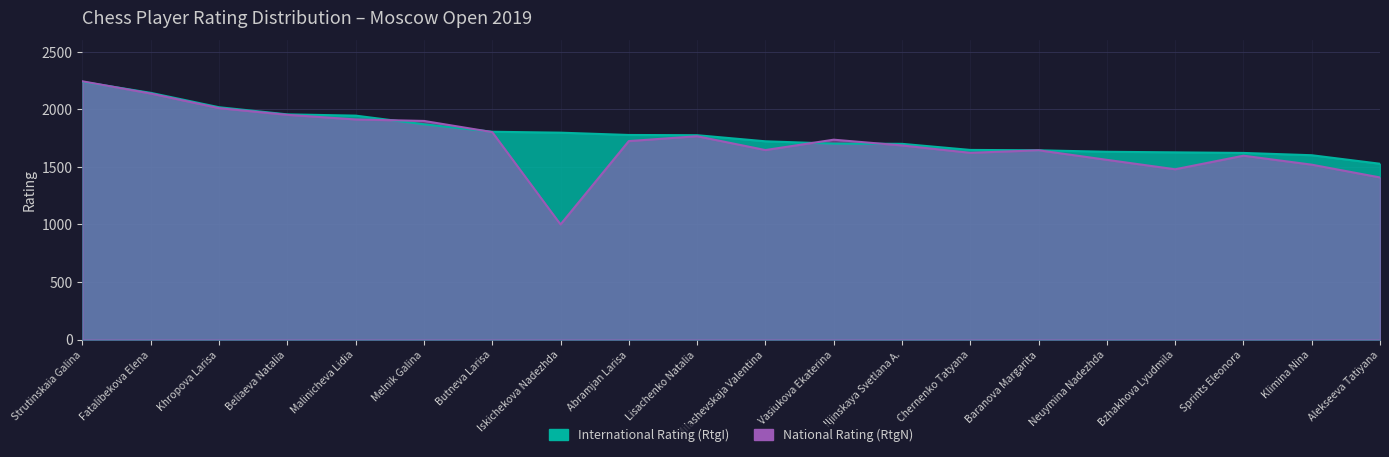

What is the highest value of the National Rating (RtgN) series?

2243